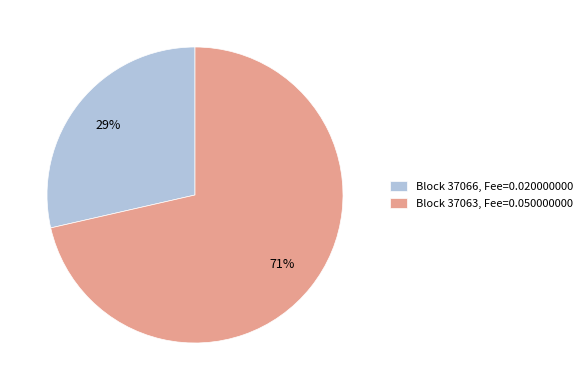

Rank the categories by value from lowest to highest.

Block 37066, Fee=0.020000000, Block 37063, Fee=0.050000000